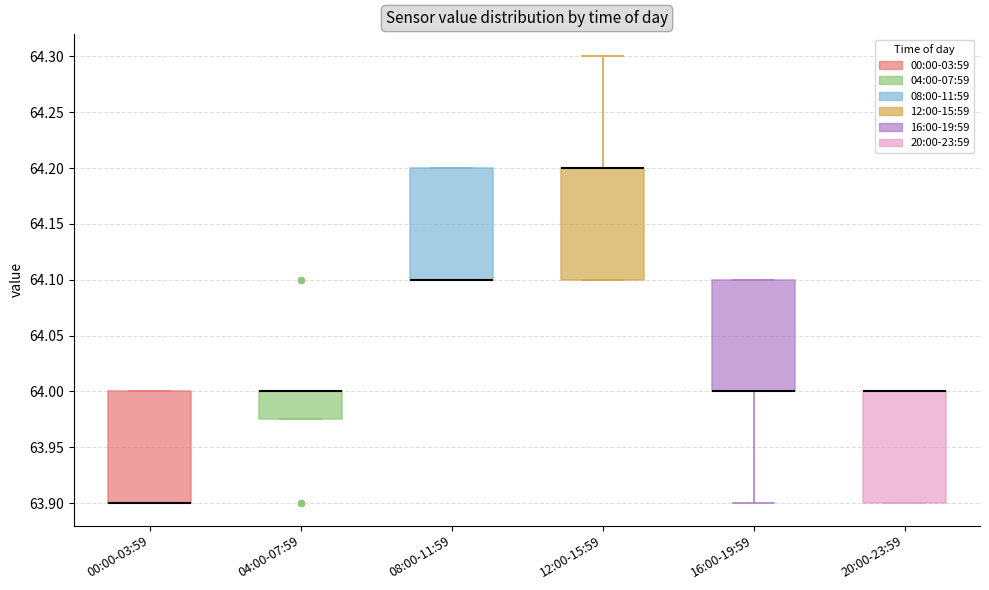

Reading left to right, transcribe this box plot: for each box, give where its median line is, the range the box spans, and where its two whiskers end, as read against the y-axis. The values are not printed on the chart, so give them approximately, as read against the axis.

00:00-03:59: median 63.900 (drawn on the box's lower edge), box 63.900 to 64.000, whiskers 63.900 to 64.000
04:00-07:59: median 64.000 (drawn on the box's upper edge), box 63.975 to 64.000, whiskers 63.975 to 64.000
08:00-11:59: median 64.100 (drawn on the box's lower edge), box 64.100 to 64.200, whiskers 64.100 to 64.200
12:00-15:59: median 64.200 (drawn on the box's upper edge), box 64.100 to 64.200, whiskers 64.100 to 64.300
16:00-19:59: median 64.000 (drawn on the box's lower edge), box 64.000 to 64.100, whiskers 63.900 to 64.100
20:00-23:59: median 64.000 (drawn on the box's upper edge), box 63.900 to 64.000, whiskers 63.900 to 64.000